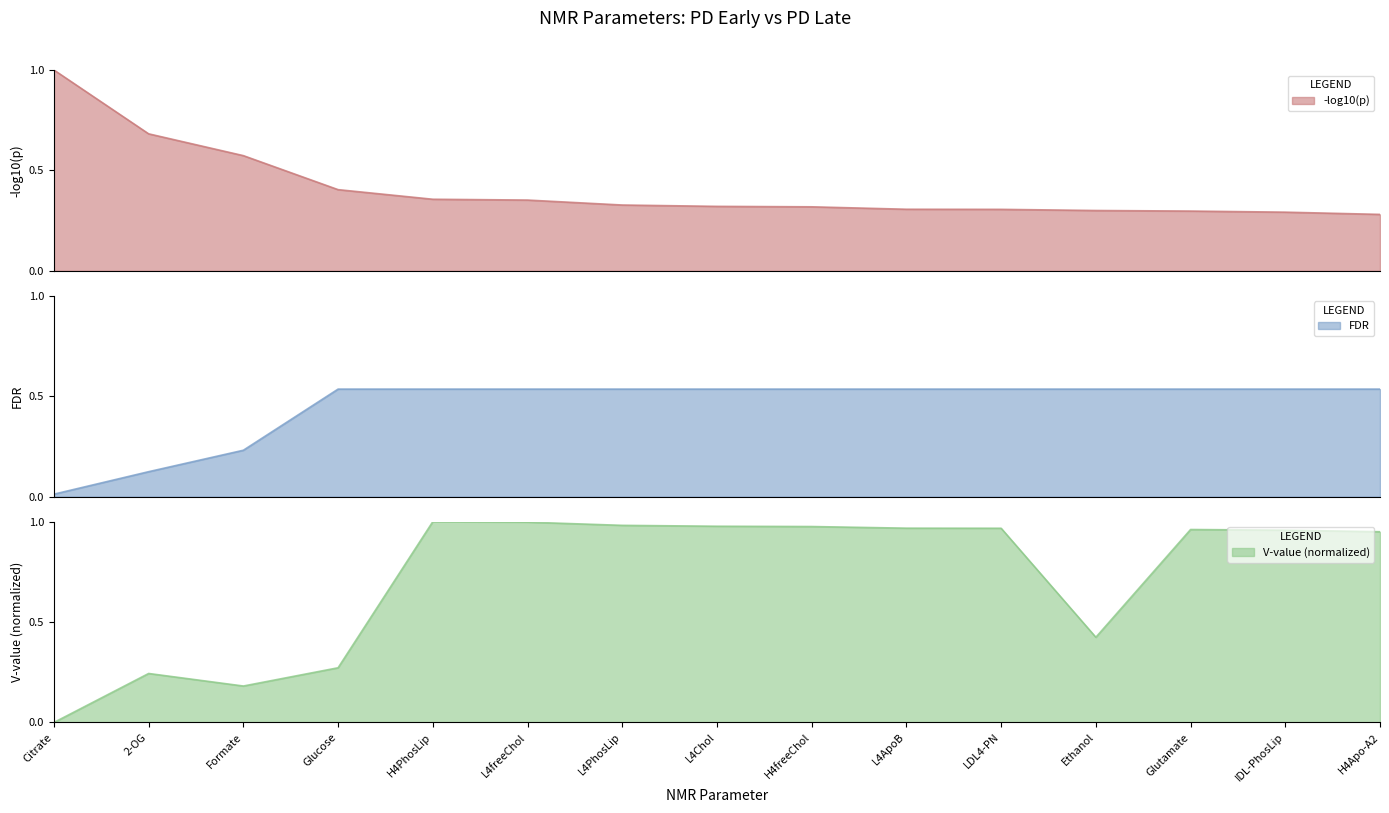

At L4PhosLip, list the series in order from largest to smallest.

V-value (normalized), FDR, -log10(p)